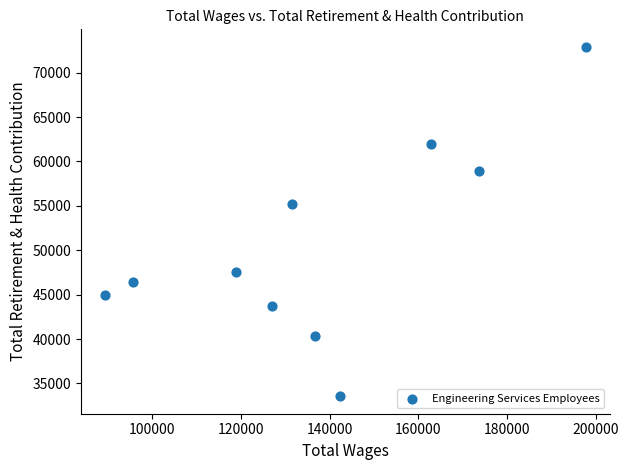

What Y value in the scatter plot is closest to 53236?

55207